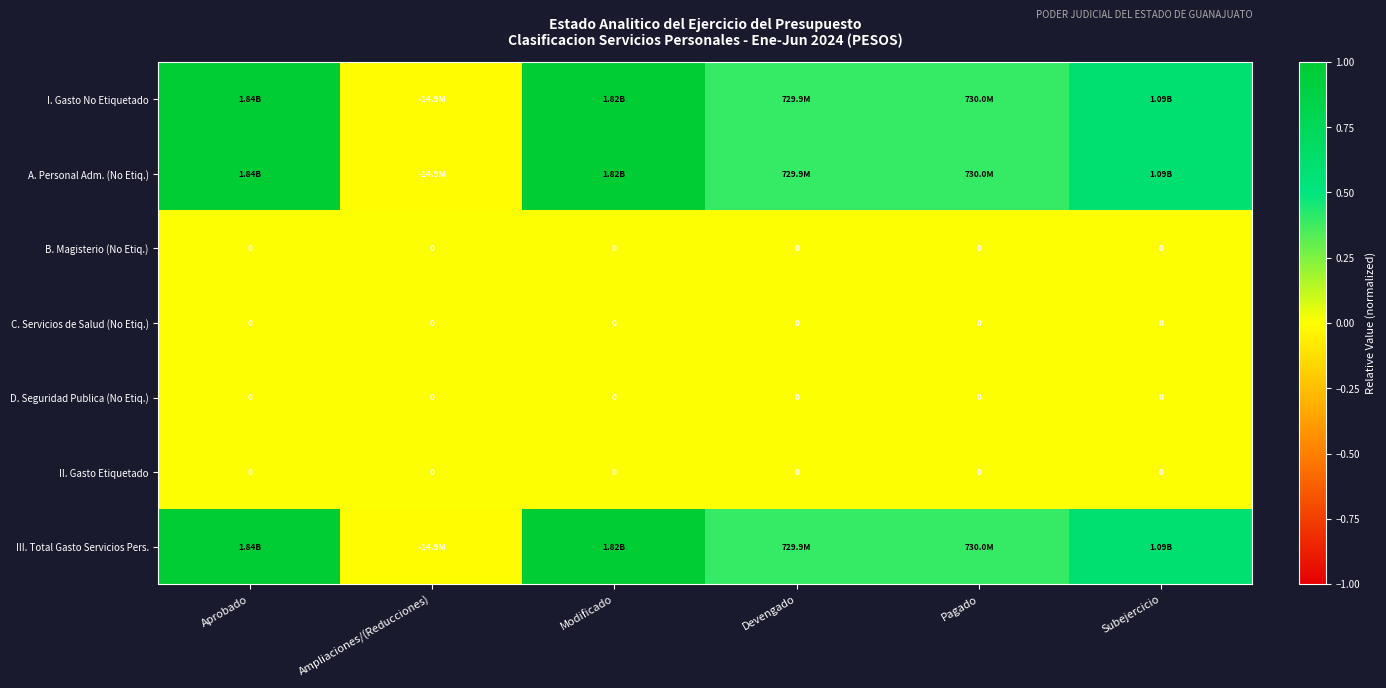

Between Aprobado and Devengado, which is larger?

Aprobado